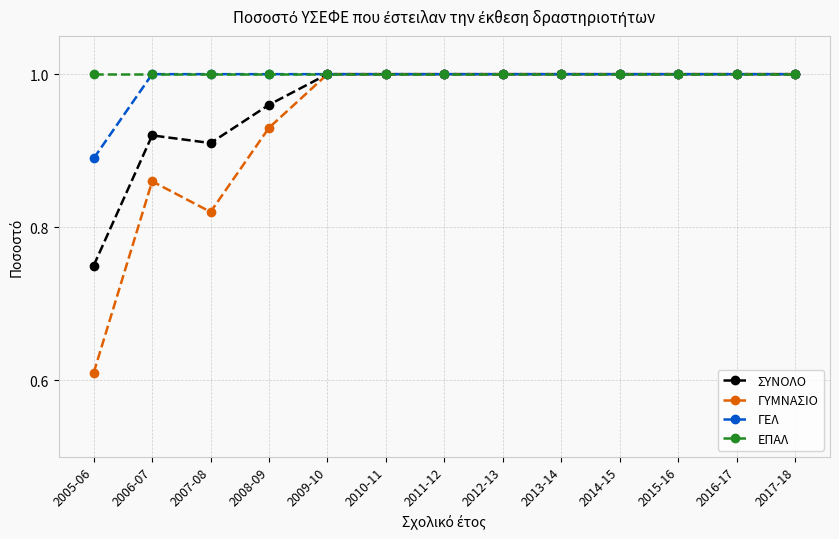

What is the label of the 10th point from the left?

2014-15